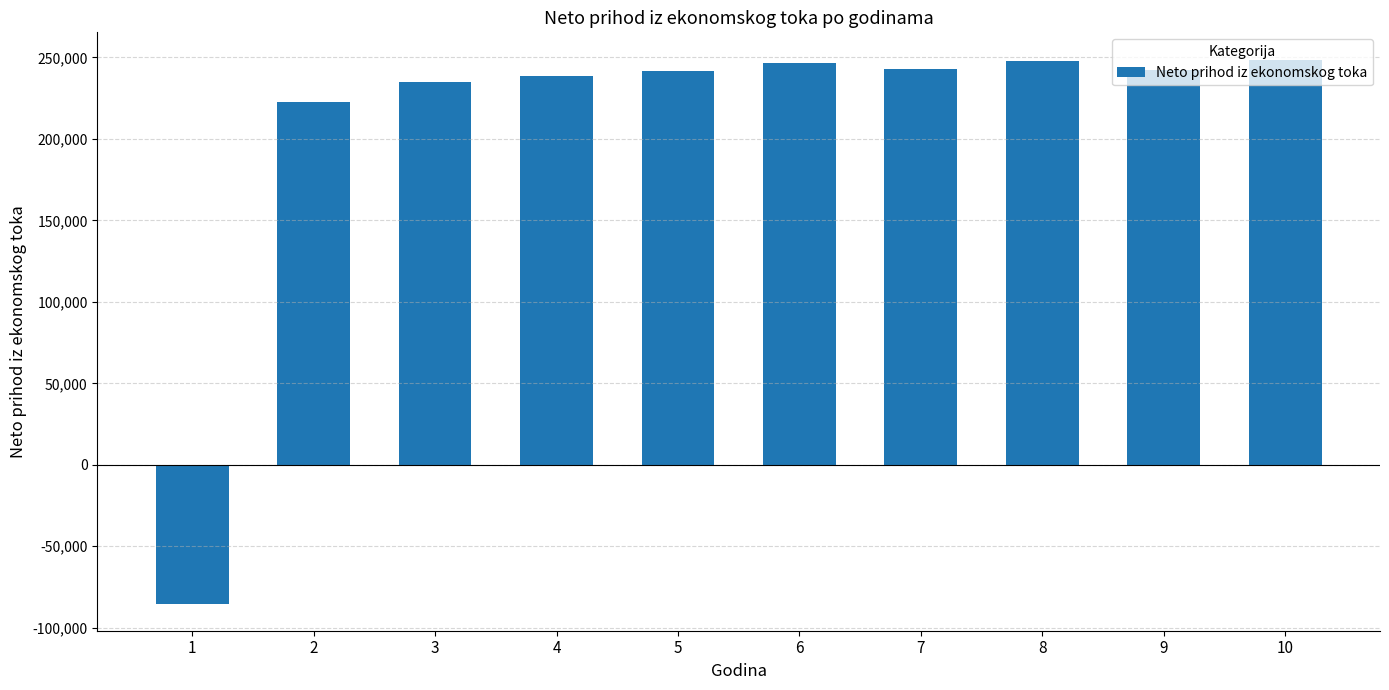

Between 1 and 10, which is larger?

10